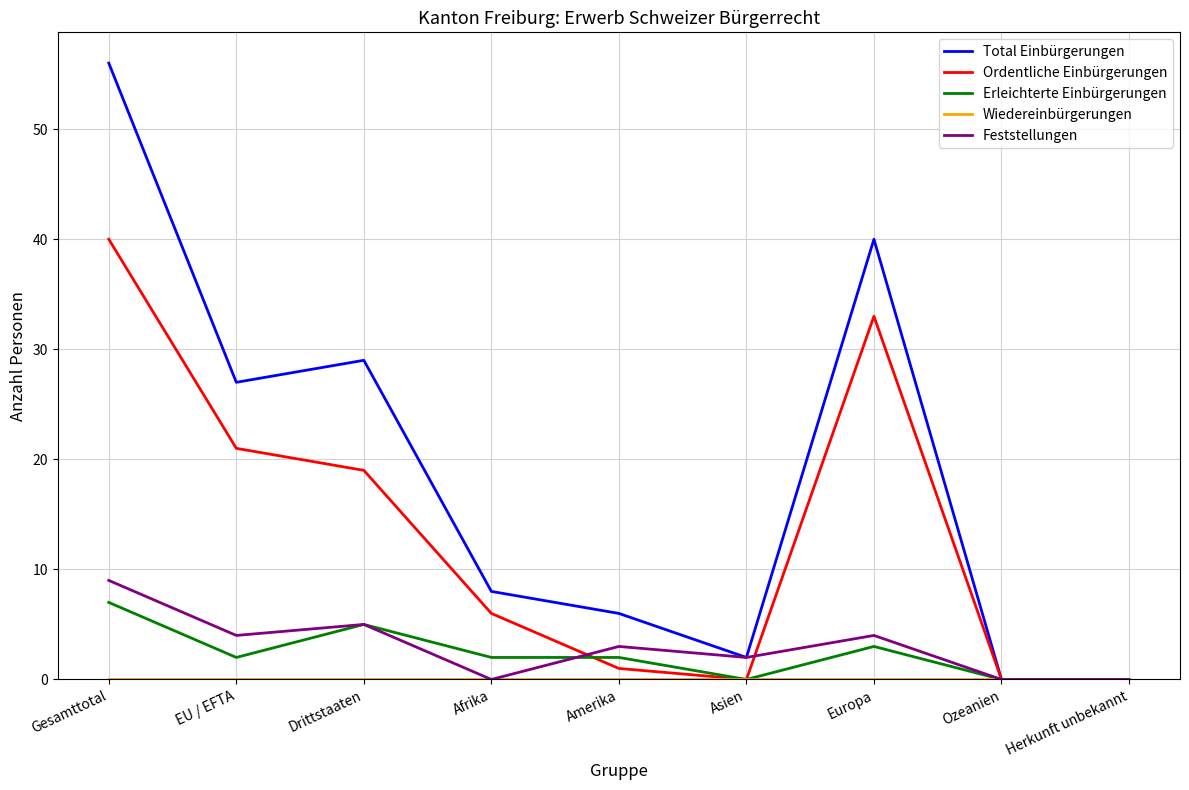

What position from the right is Drittstaaten?

7